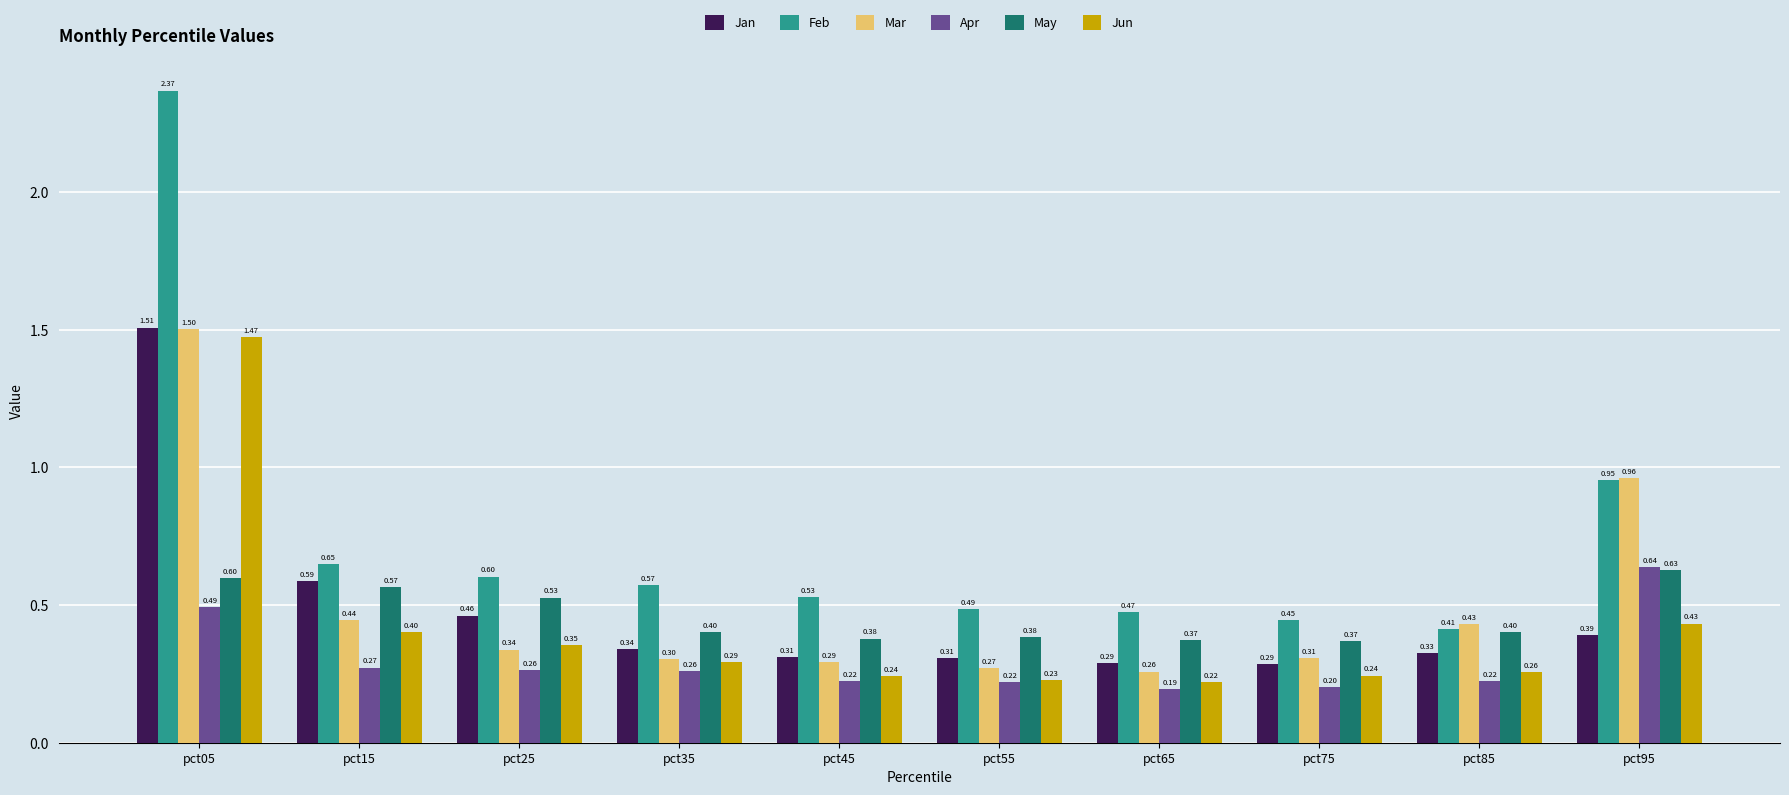

True or false: Mar has a value of 0.4 at pct65.

False